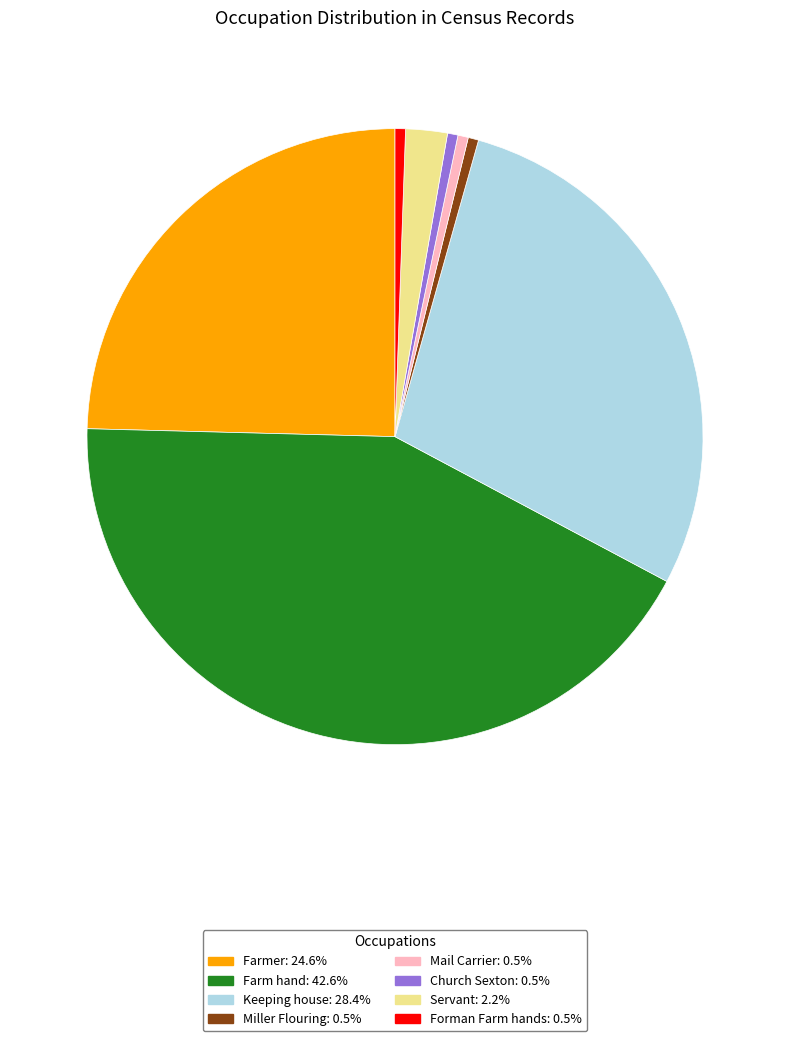

Which slice is the largest?

Farm hand